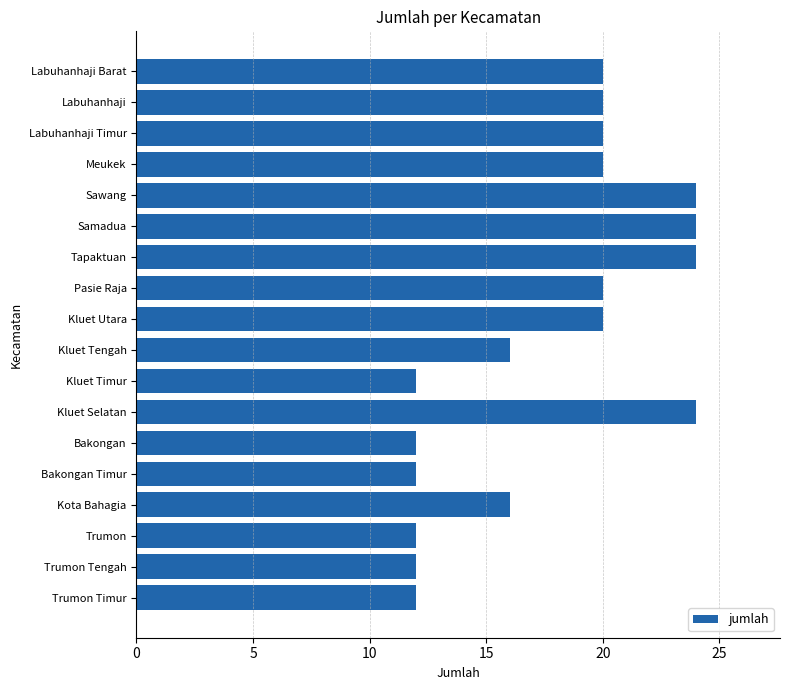

Are the bars horizontal?

Yes